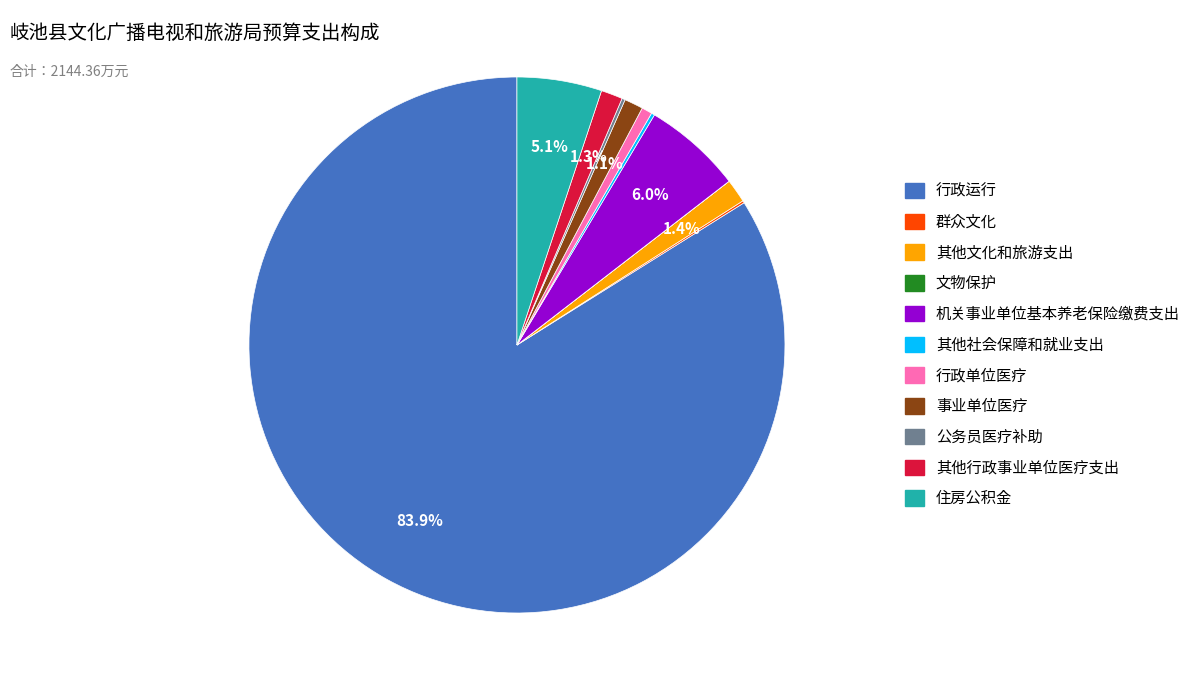

Which slice is the largest?

行政运行